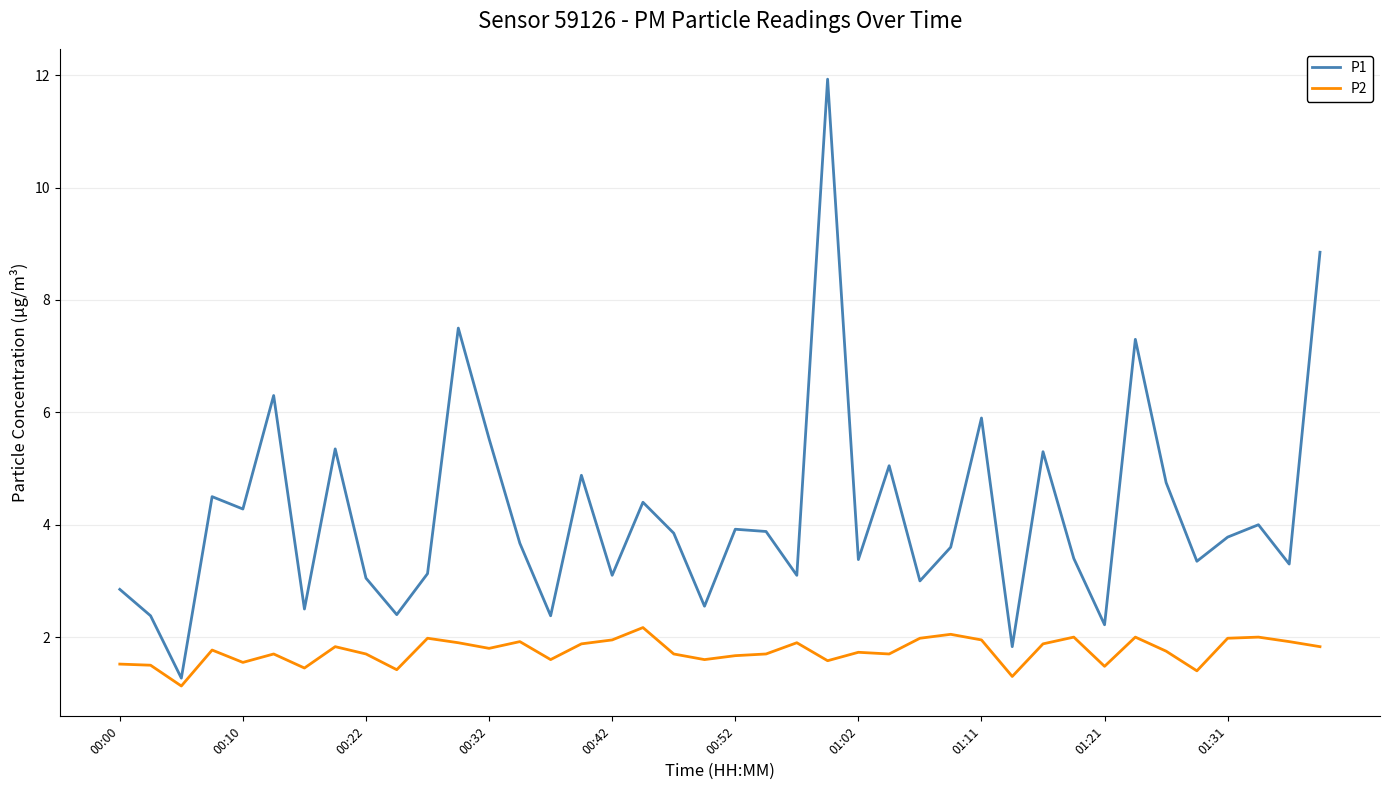

True or false: P2 and P1 cross at least once.

False